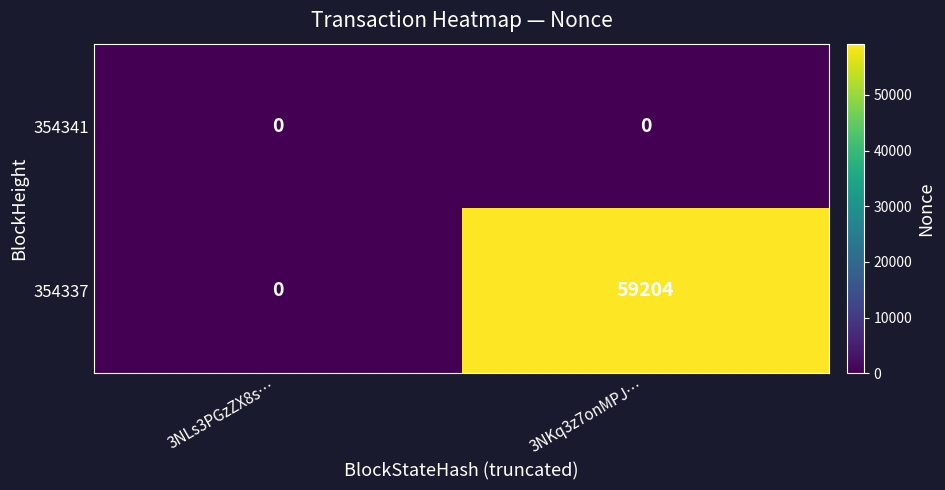

List the series in order of their peak value, highest first.

354337, 354341